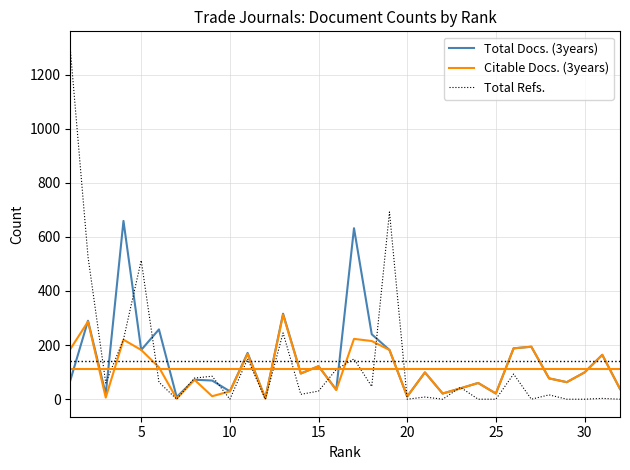

Rank the series by their maximum value, from highest to lowest.

Total Refs., Total Docs. (3years), Citable Docs. (3years)